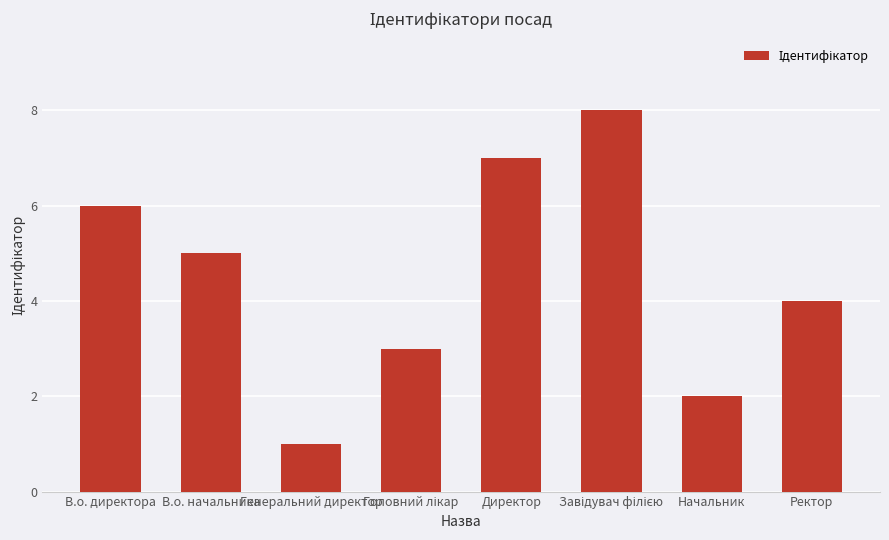

Which label corresponds to the smallest value in the chart?

Генеральний директор